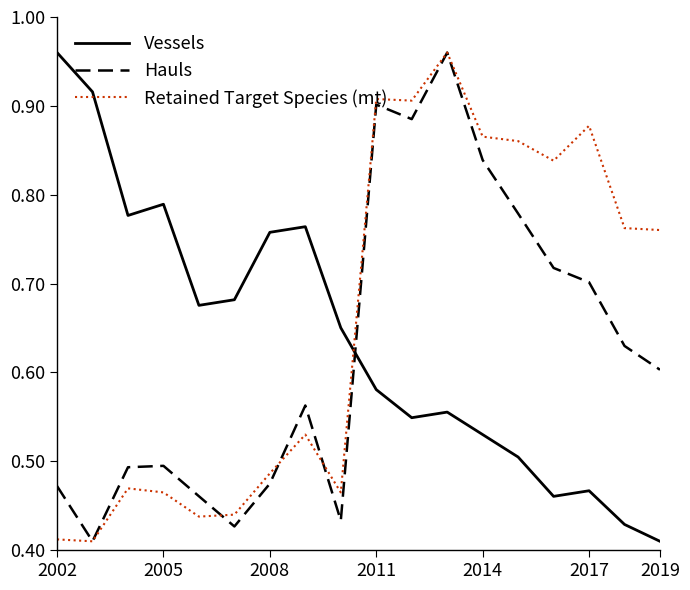

How many intersections are there between Vessels and Hauls?

1